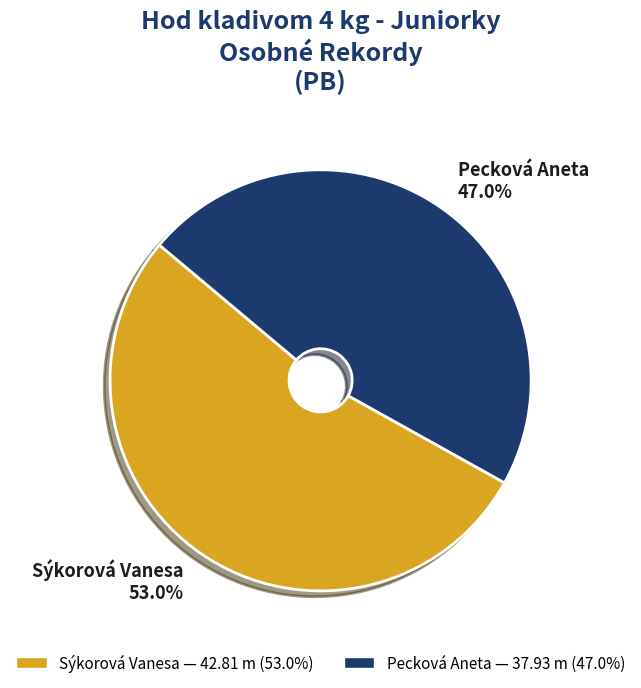

How many slices are in this pie chart?

2